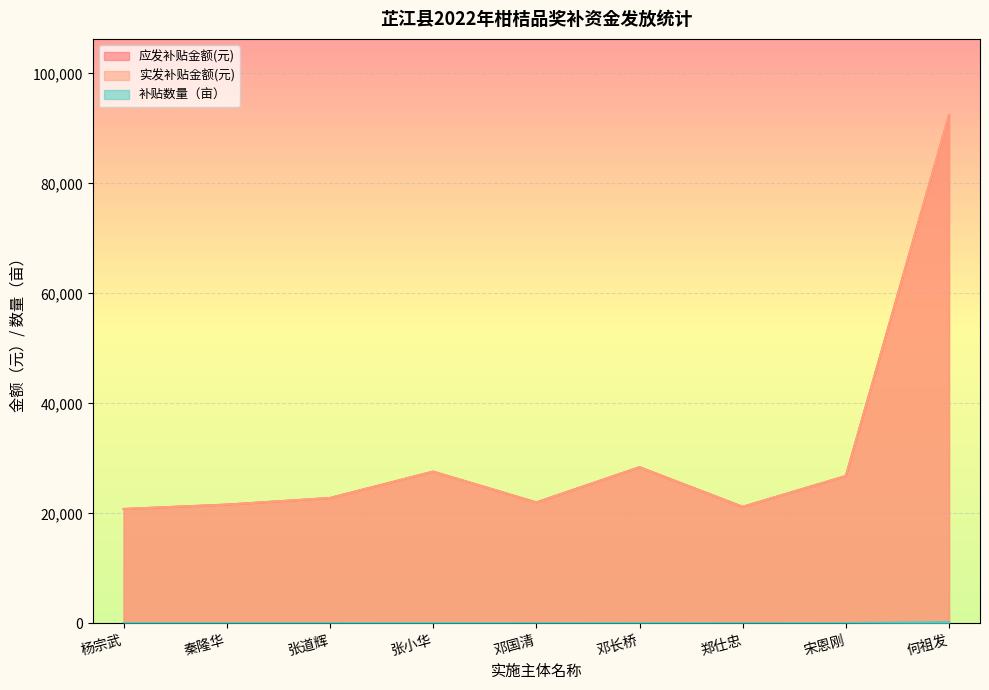

What are all the series names shown in the legend?

应发补贴金额(元), 实发补贴金额(元), 补贴数量（亩）